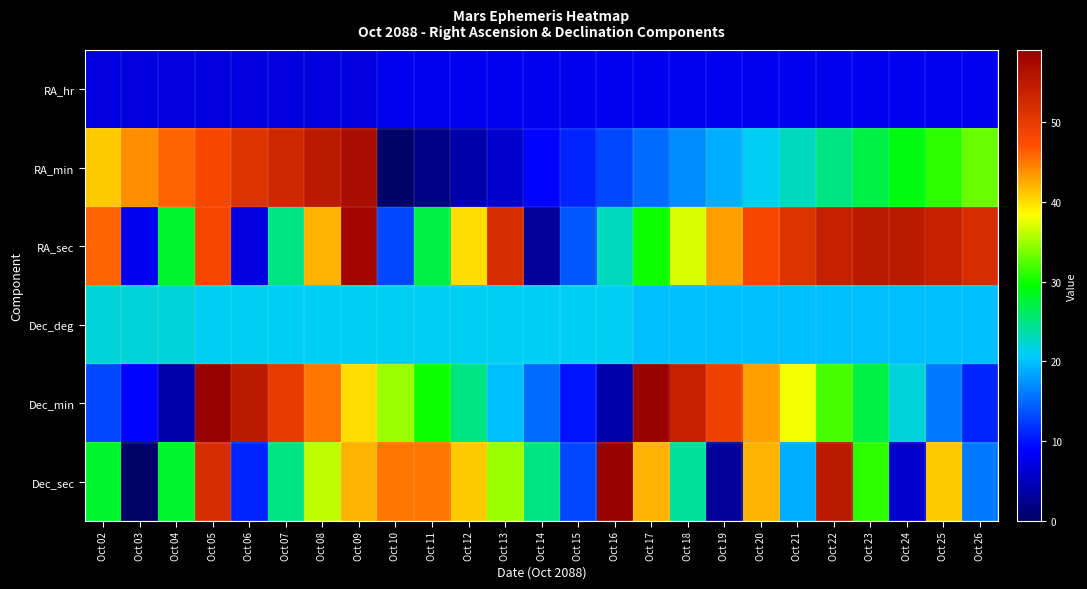

Reading left to right, list all the values displayed in this chart.

RA_hr: Oct 02=7	Oct 03=7	Oct 04=7	Oct 05=7	Oct 06=7	Oct 07=7	Oct 08=7	Oct 09=7	Oct 10=8	Oct 11=8	Oct 12=8	Oct 13=8	Oct 14=8	Oct 15=8	Oct 16=8	Oct 17=8	Oct 18=8	Oct 19=8	Oct 20=8	Oct 21=8	Oct 22=8	Oct 23=8	Oct 24=8	Oct 25=8	Oct 26=8
RA_min: Oct 02=41	Oct 03=44	Oct 04=46	Oct 05=48	Oct 06=51	Oct 07=53	Oct 08=55	Oct 09=57	Oct 10=0	Oct 11=2	Oct 12=4	Oct 13=6	Oct 14=9	Oct 15=11	Oct 16=13	Oct 17=15	Oct 18=17	Oct 19=19	Oct 20=21	Oct 21=23	Oct 22=25	Oct 23=27	Oct 24=29	Oct 25=31	Oct 26=33
RA_sec: Oct 02=46	Oct 03=8	Oct 04=28	Oct 05=48	Oct 06=7	Oct 07=25	Oct 08=42	Oct 09=58	Oct 10=13	Oct 11=27	Oct 12=40	Oct 13=52	Oct 14=3	Oct 15=14	Oct 16=23	Oct 17=30	Oct 18=37	Oct 19=43	Oct 20=48	Oct 21=51	Oct 22=54	Oct 23=55	Oct 24=55	Oct 25=54	Oct 26=52
Dec_deg: Oct 02=22	Oct 03=22	Oct 04=22	Oct 05=21	Oct 06=21	Oct 07=21	Oct 08=21	Oct 09=21	Oct 10=21	Oct 11=21	Oct 12=21	Oct 13=21	Oct 14=21	Oct 15=21	Oct 16=21	Oct 17=20	Oct 18=20	Oct 19=20	Oct 20=20	Oct 21=20	Oct 22=20	Oct 23=20	Oct 24=20	Oct 25=20	Oct 26=20
Dec_min: Oct 02=13	Oct 03=9	Oct 04=4	Oct 05=59	Oct 06=55	Oct 07=50	Oct 08=45	Oct 09=40	Oct 10=35	Oct 11=30	Oct 12=25	Oct 13=20	Oct 14=15	Oct 15=10	Oct 16=4	Oct 17=59	Oct 18=54	Oct 19=49	Oct 20=43	Oct 21=38	Oct 22=32	Oct 23=27	Oct 24=22	Oct 25=16	Oct 26=11
Dec_sec: Oct 02=28	Oct 03=0	Oct 04=28	Oct 05=52	Oct 06=11	Oct 07=25	Oct 08=36	Oct 09=42	Oct 10=45	Oct 11=45	Oct 12=41	Oct 13=35	Oct 14=25	Oct 15=13	Oct 16=59	Oct 17=42	Oct 18=24	Oct 19=3	Oct 20=42	Oct 21=19	Oct 22=55	Oct 23=31	Oct 24=6	Oct 25=41	Oct 26=16